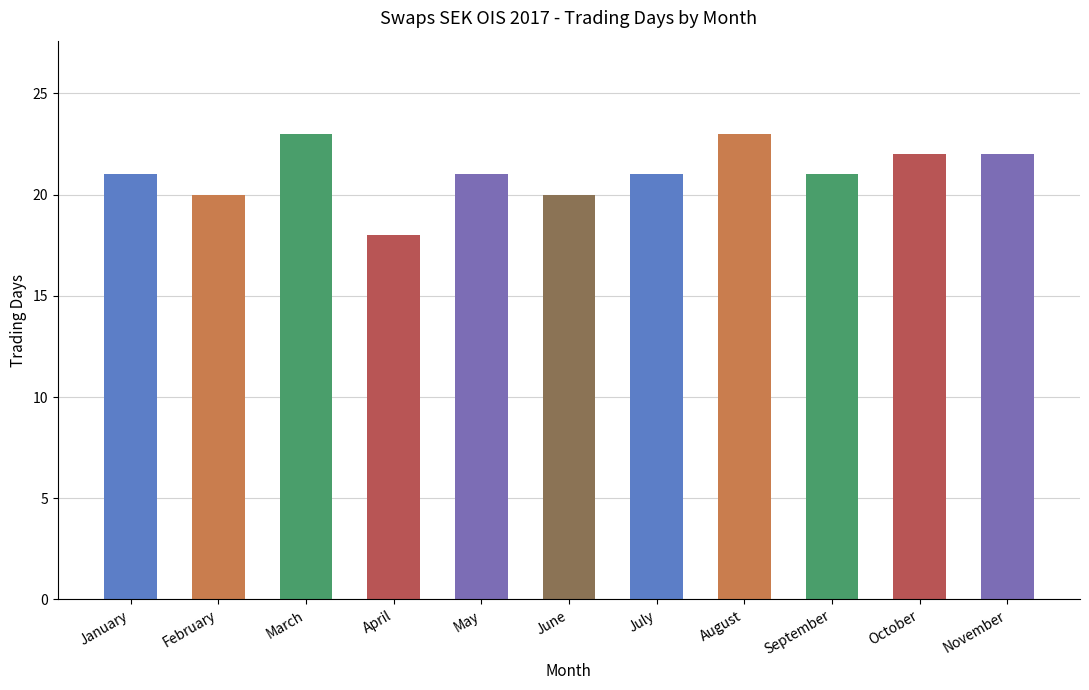

The chart shows a value of 21 at January. True or false?

True